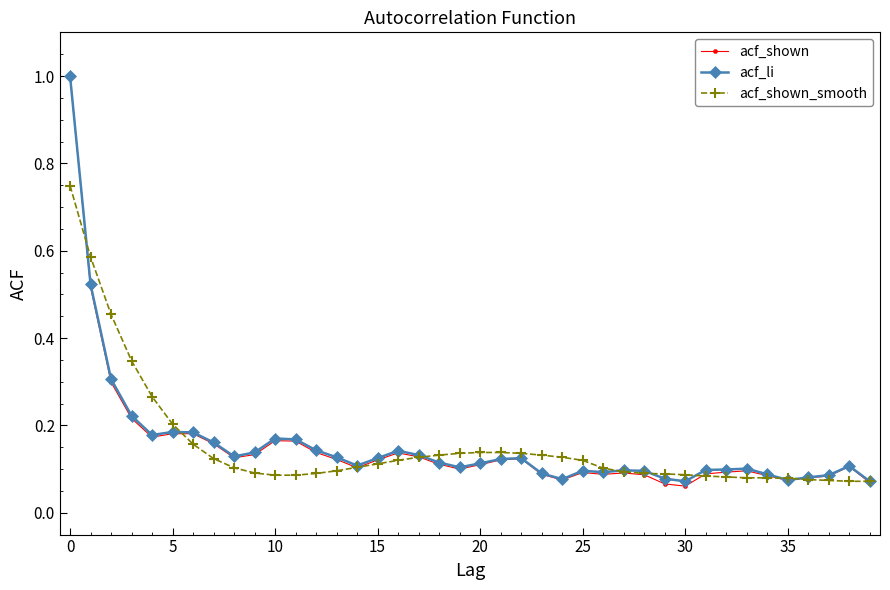

What are all the series names shown in the legend?

acf_shown, acf_li, acf_shown_smooth